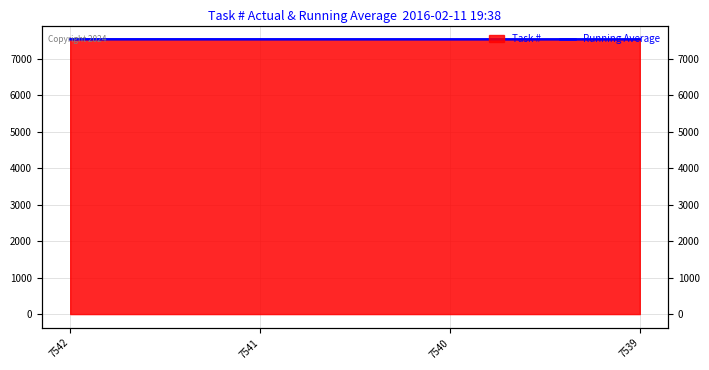

True or false: the data shows 7540.2 at 7539.

True